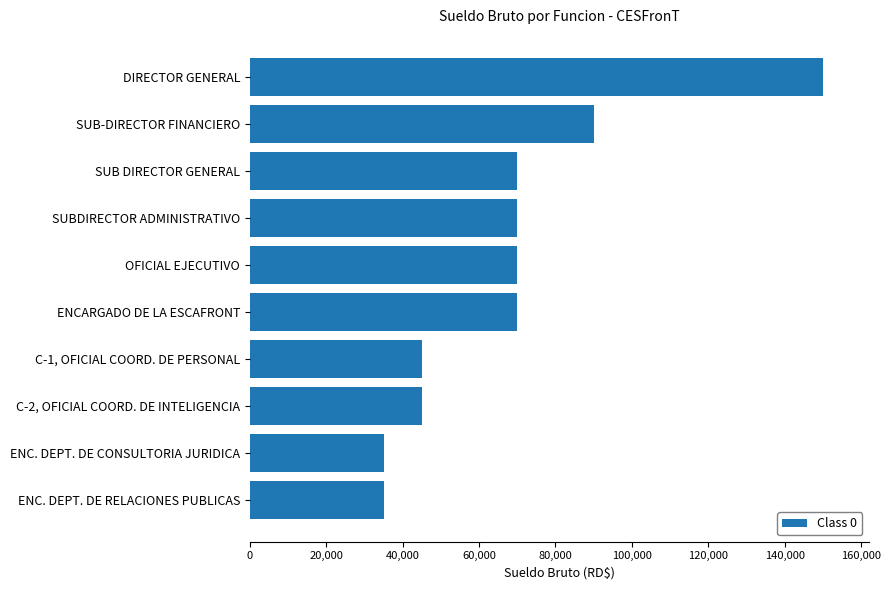

What is the change in value from ENCARGADO DE LA ESCAFRONT to DIRECTOR GENERAL?

+80000